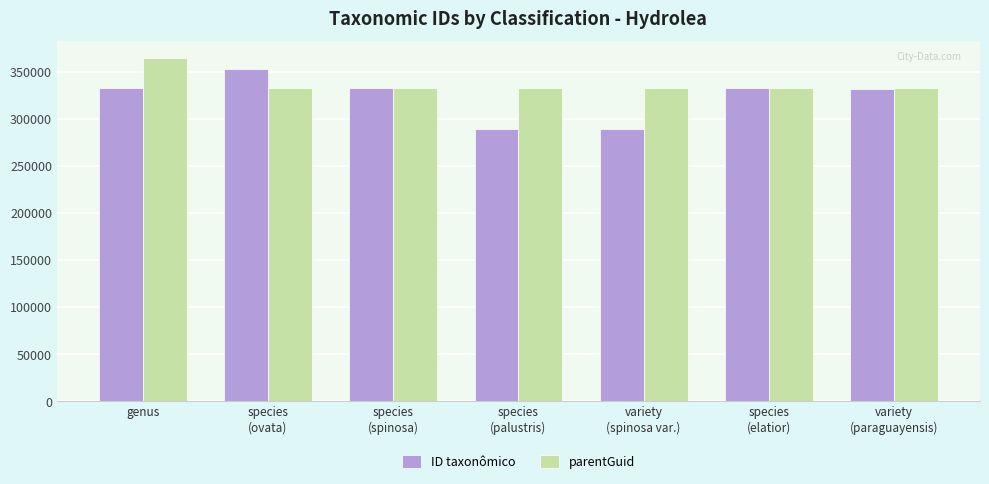

What is the value of the parentGuid bar at the 5th from the left?

333388